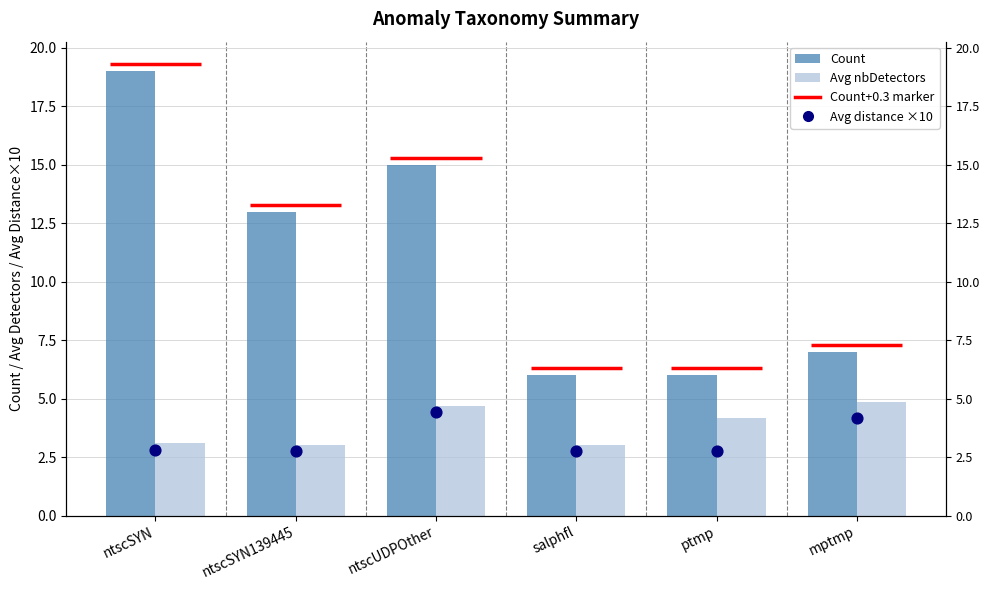

Which series has the largest total across all categories?

Count